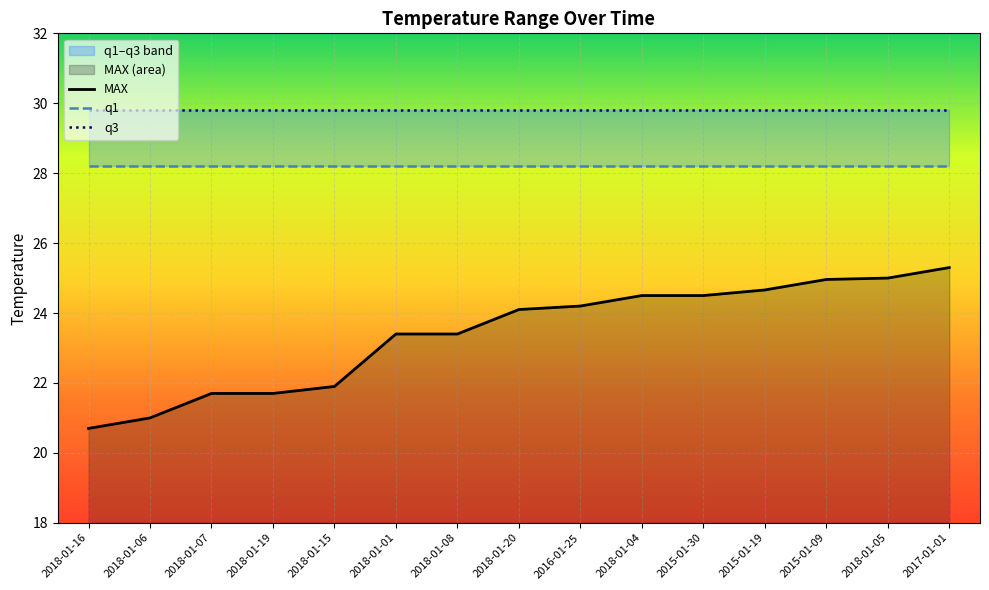

Reading left to right, list all the values displayed in this chart.

MAX: 2018-01-16=20.7	2018-01-06=21.0	2018-01-07=21.7	2018-01-19=21.7	2018-01-15=21.9	2018-01-01=23.4	2018-01-08=23.4	2018-01-20=24.1	2016-01-25=24.2	2018-01-04=24.5	2015-01-30=24.5	2015-01-19=24.7	2015-01-09=25.0	2018-01-05=25.0	2017-01-01=25.3
q1: 2018-01-16=28.2	2018-01-06=28.2	2018-01-07=28.2	2018-01-19=28.2	2018-01-15=28.2	2018-01-01=28.2	2018-01-08=28.2	2018-01-20=28.2	2016-01-25=28.2	2018-01-04=28.2	2015-01-30=28.2	2015-01-19=28.2	2015-01-09=28.2	2018-01-05=28.2	2017-01-01=28.2
q3: 2018-01-16=29.8	2018-01-06=29.8	2018-01-07=29.8	2018-01-19=29.8	2018-01-15=29.8	2018-01-01=29.8	2018-01-08=29.8	2018-01-20=29.8	2016-01-25=29.8	2018-01-04=29.8	2015-01-30=29.8	2015-01-19=29.8	2015-01-09=29.8	2018-01-05=29.8	2017-01-01=29.8